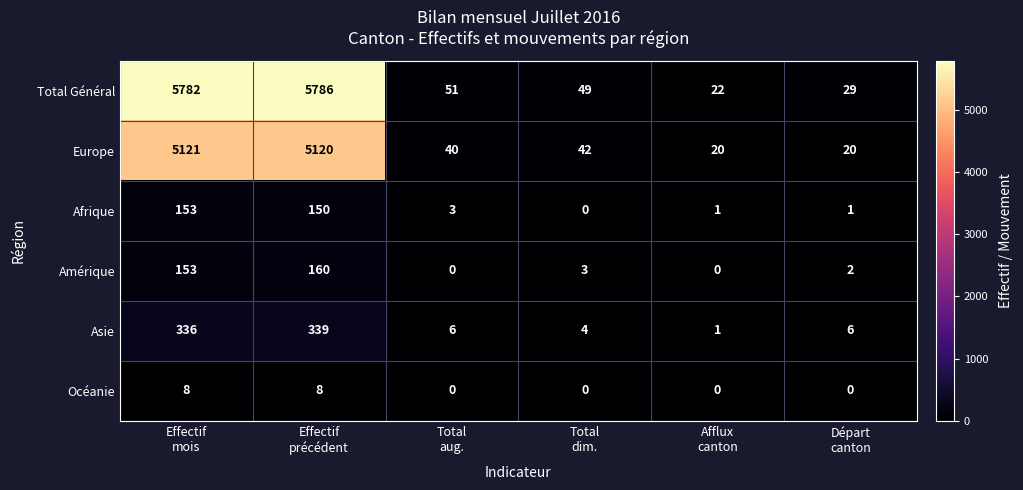

At how many categories does at least one series exceed 2709?

2